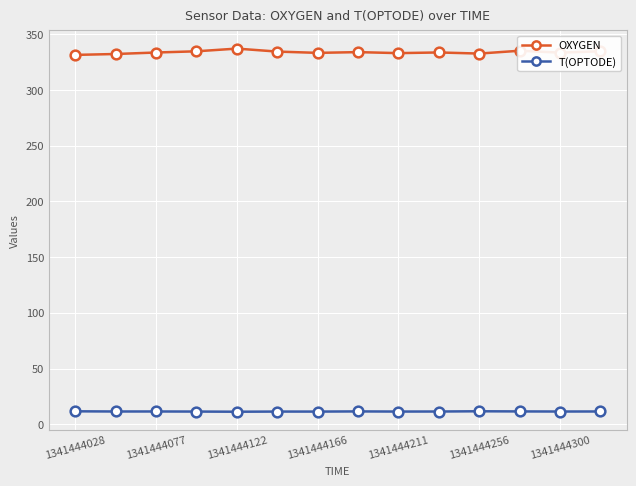

List the series in order of their peak value, highest first.

OXYGEN, T(OPTODE)